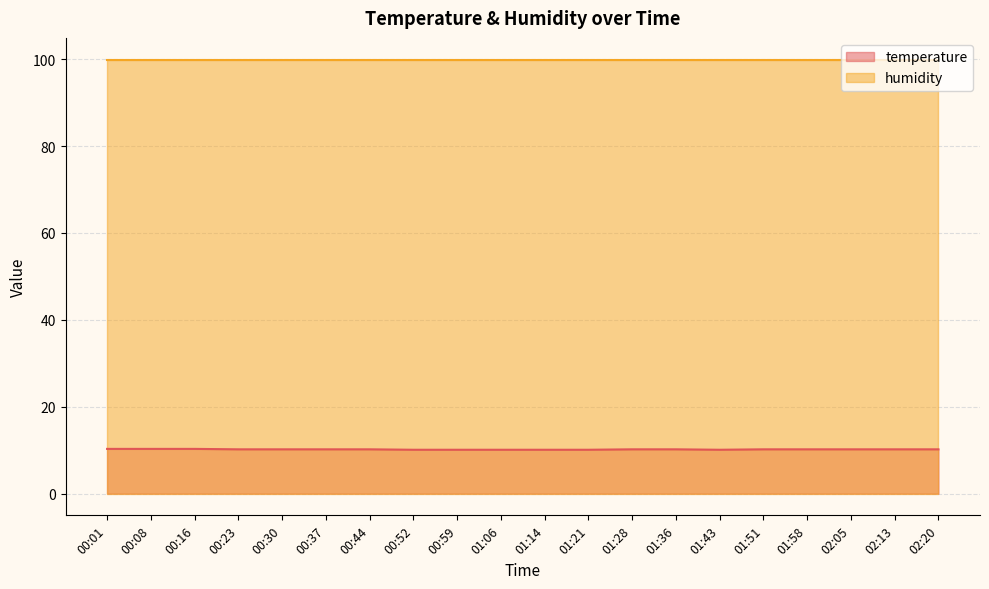

List the labels in order of value, smallest first.

00:52, 00:59, 01:06, 01:14, 01:21, 01:43, 00:23, 00:30, 00:37, 00:44, 01:28, 01:36, 01:51, 01:58, 02:05, 02:13, 02:20, 00:01, 00:08, 00:16